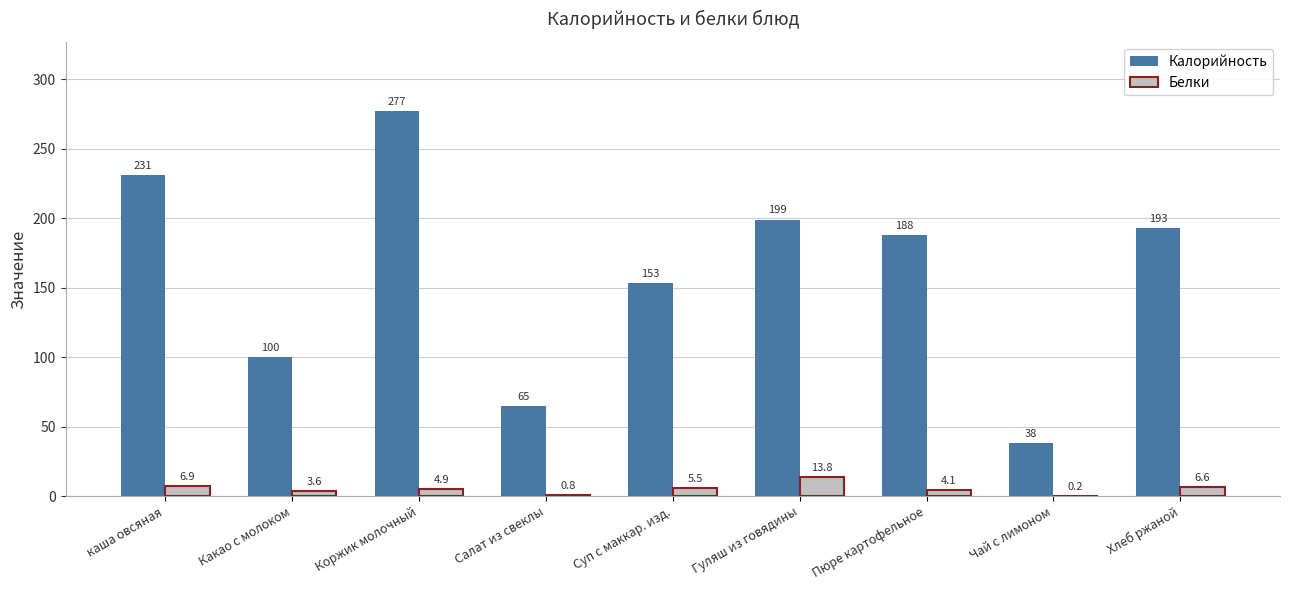

The value of Калорийность at Чай с лимоном is 38.0. True or false?

True